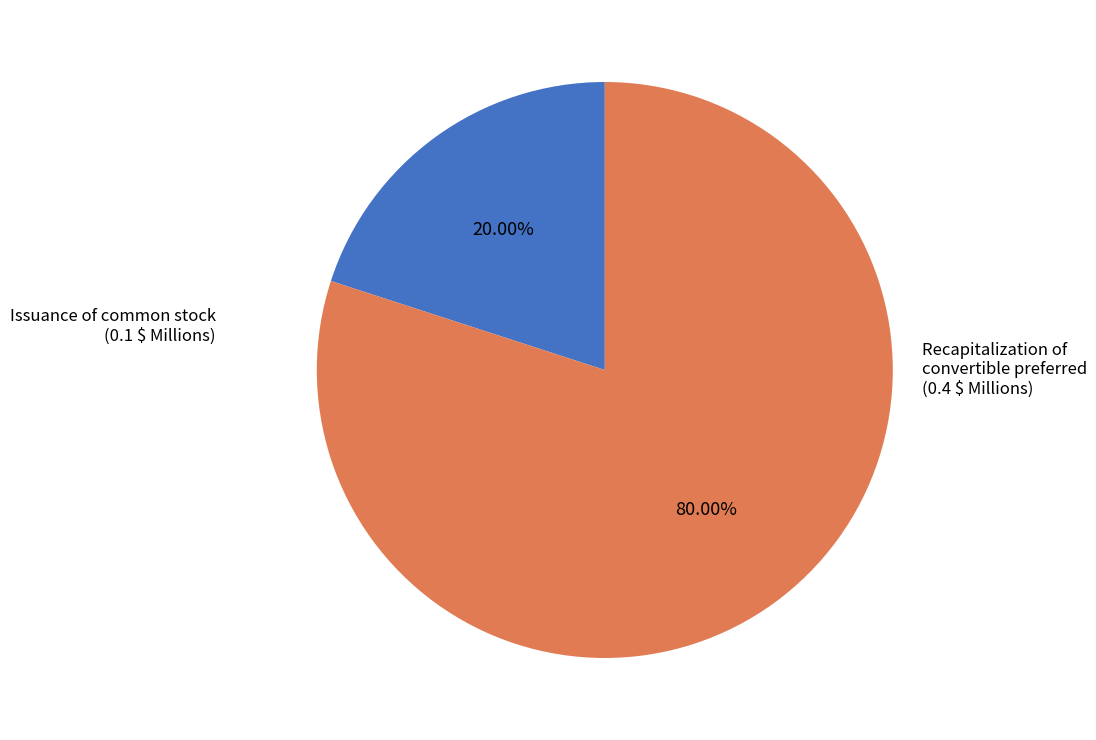

How many segments does this pie chart have?

2